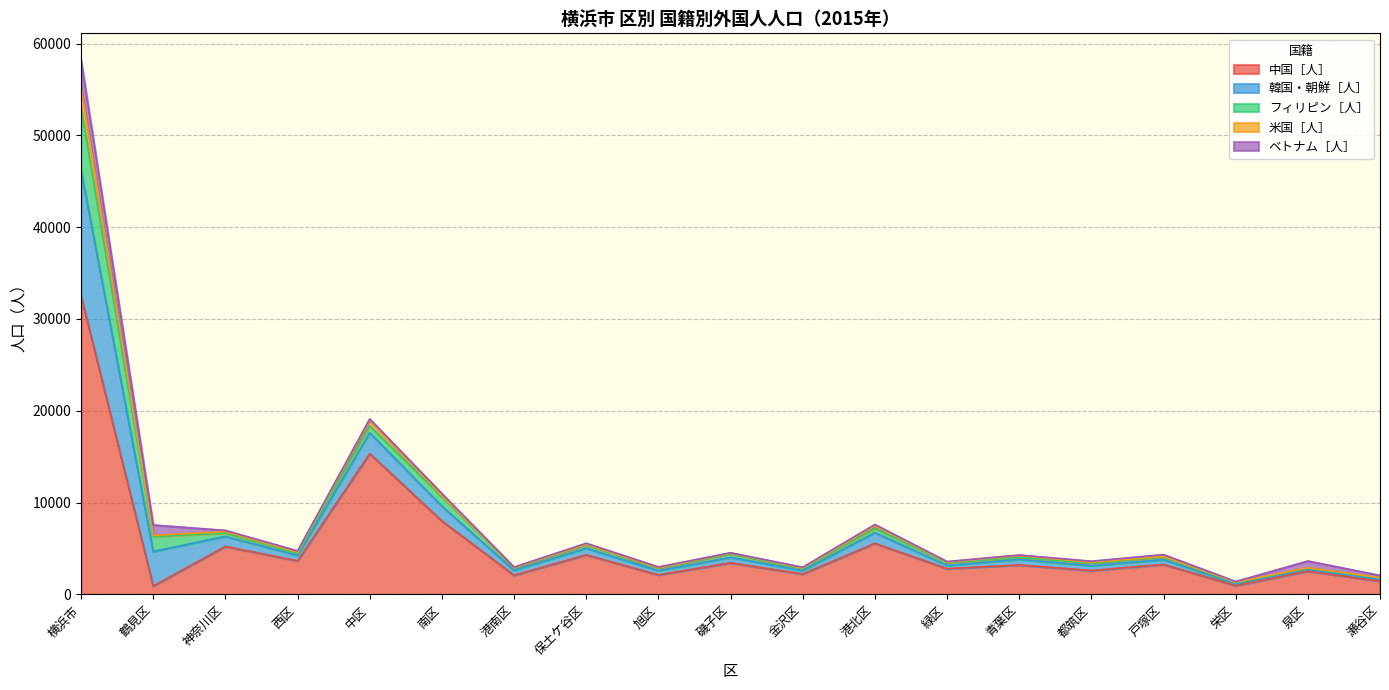

Is it true that 米国［人］ equals 29 at 栄区?

False